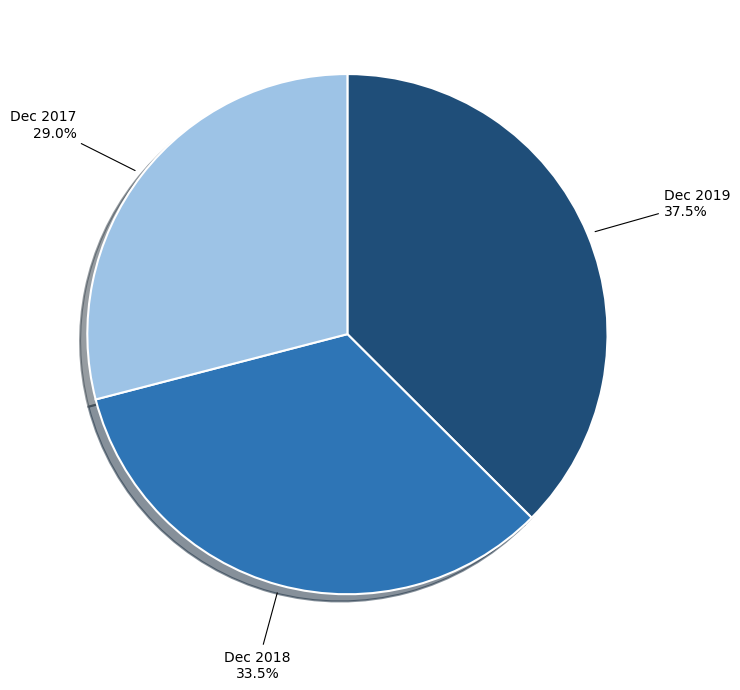

Does any single category account for the majority?

No